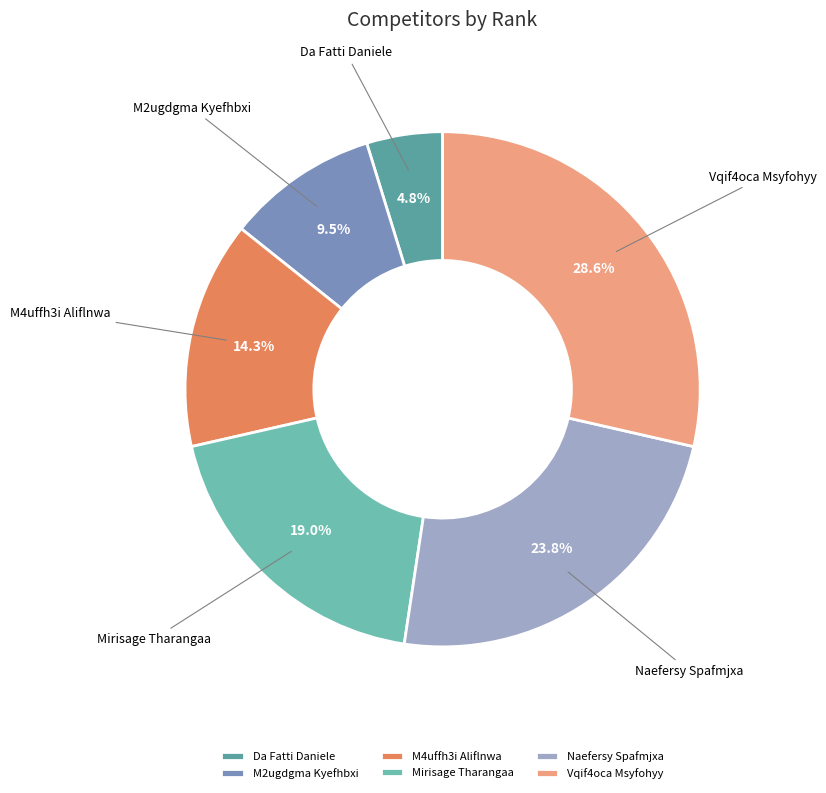

What is the total percentage of Da Fatti Daniele and Mirisage Tharangaa?

23.8%